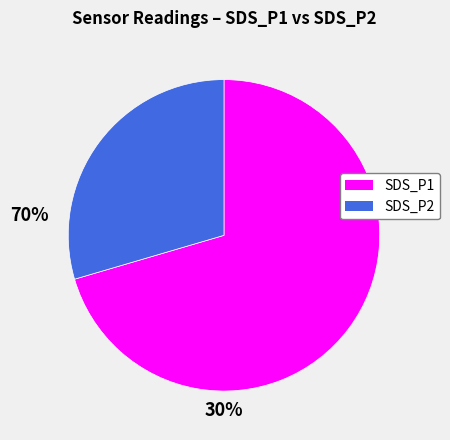

How many slices are in this pie chart?

2